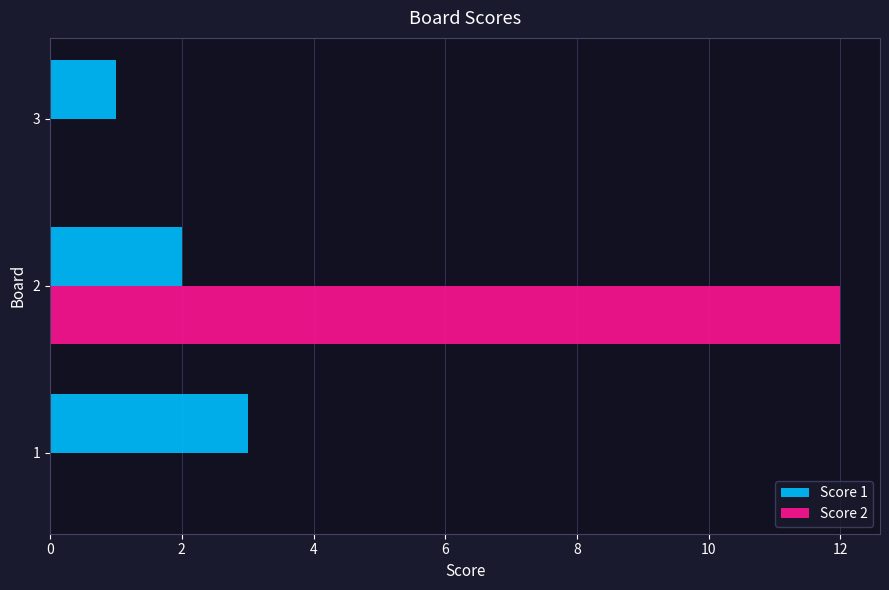

How many Score 2 values are between 0 and 12?

3